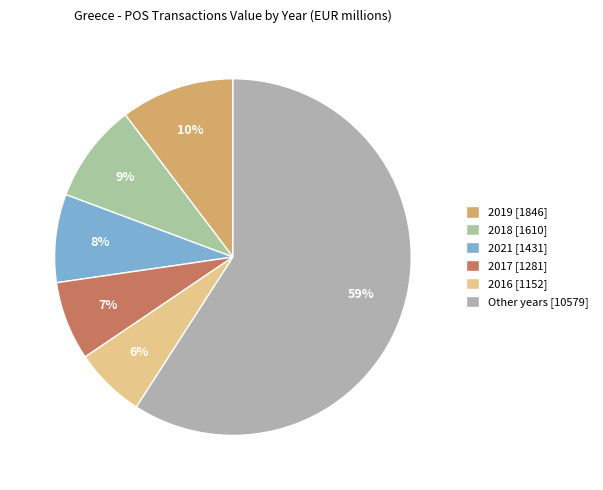

Does any single category account for the majority?

Yes